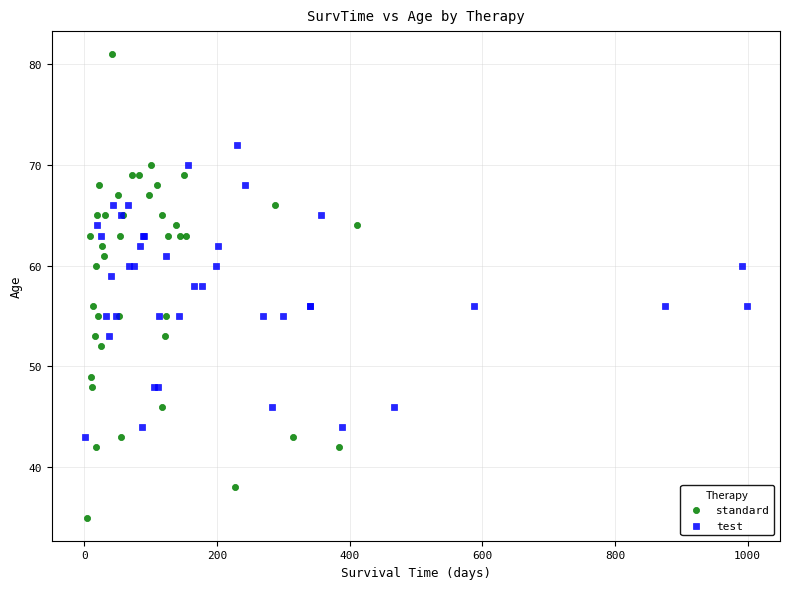

Which series reaches the maximum Y coordinate?

standard